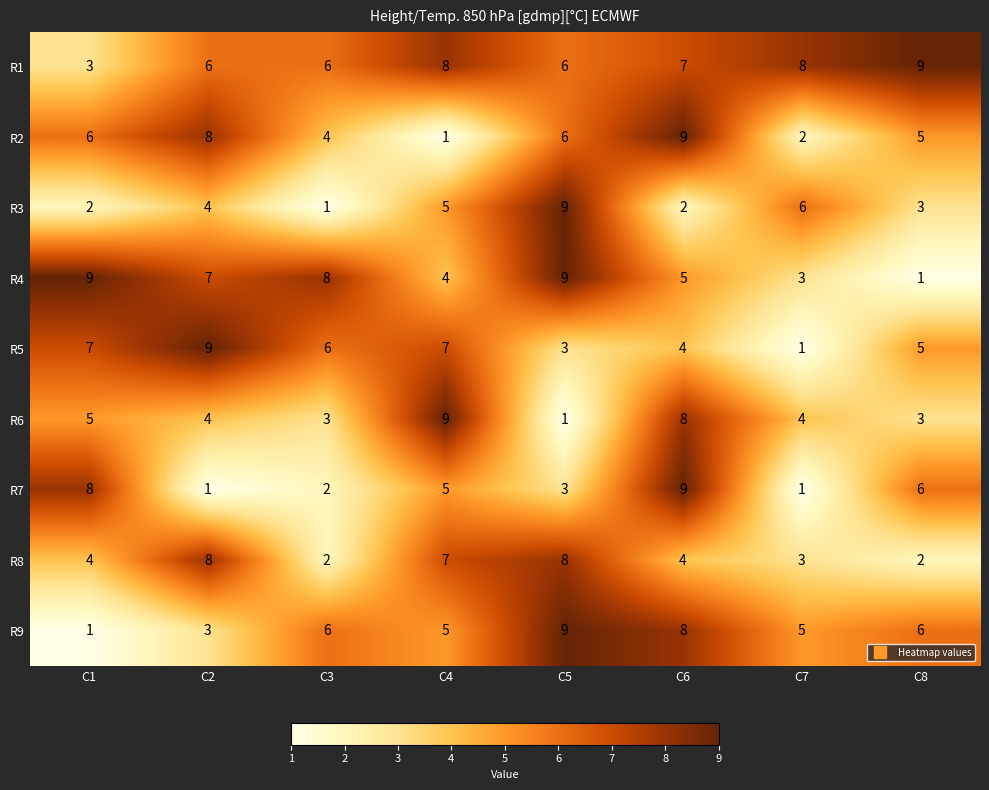

Count the number of data series in this chart.

9